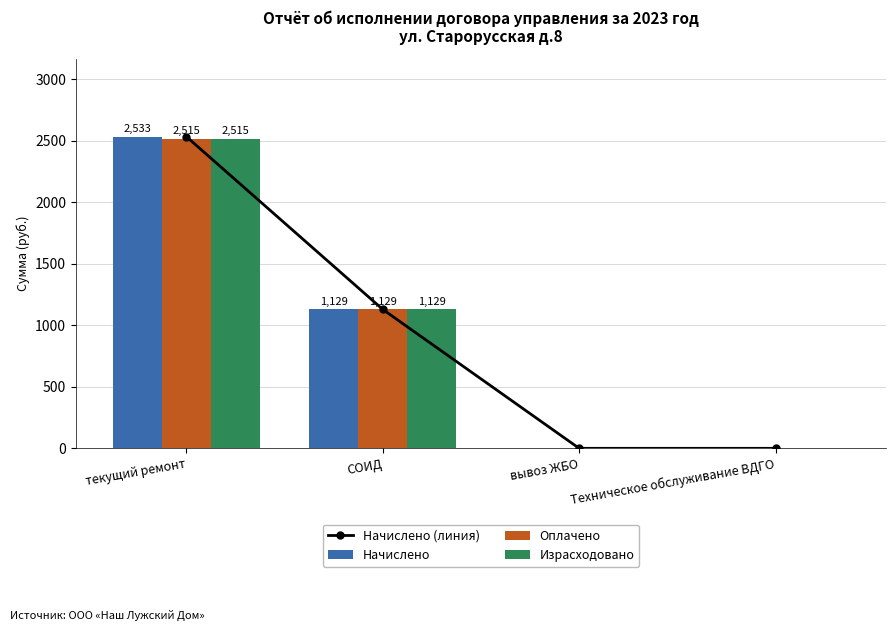

How many groups of bars are there?

4